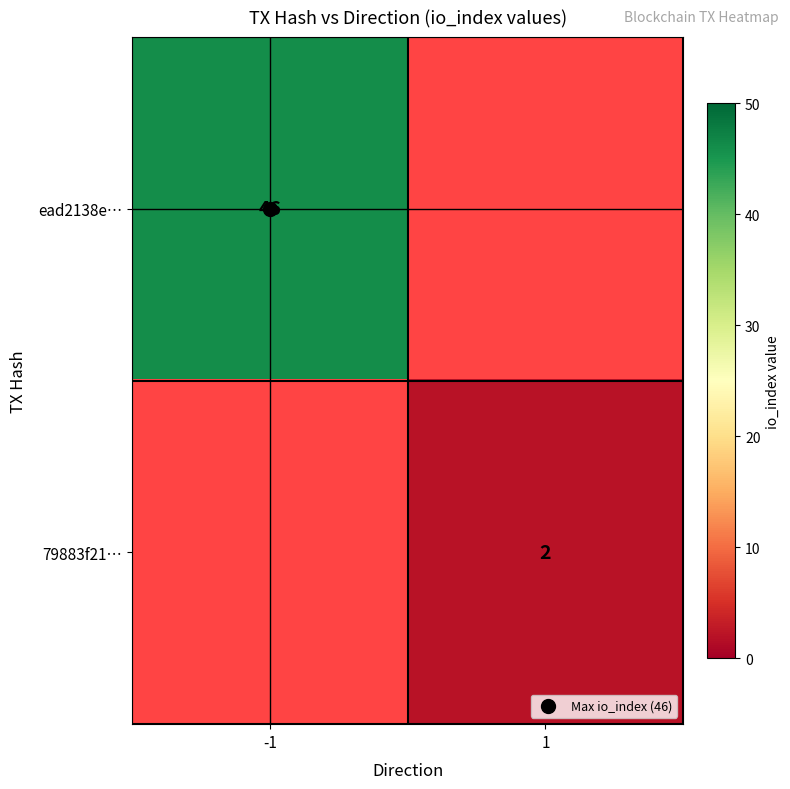

How many positive values does the ead2138e… series have?

1